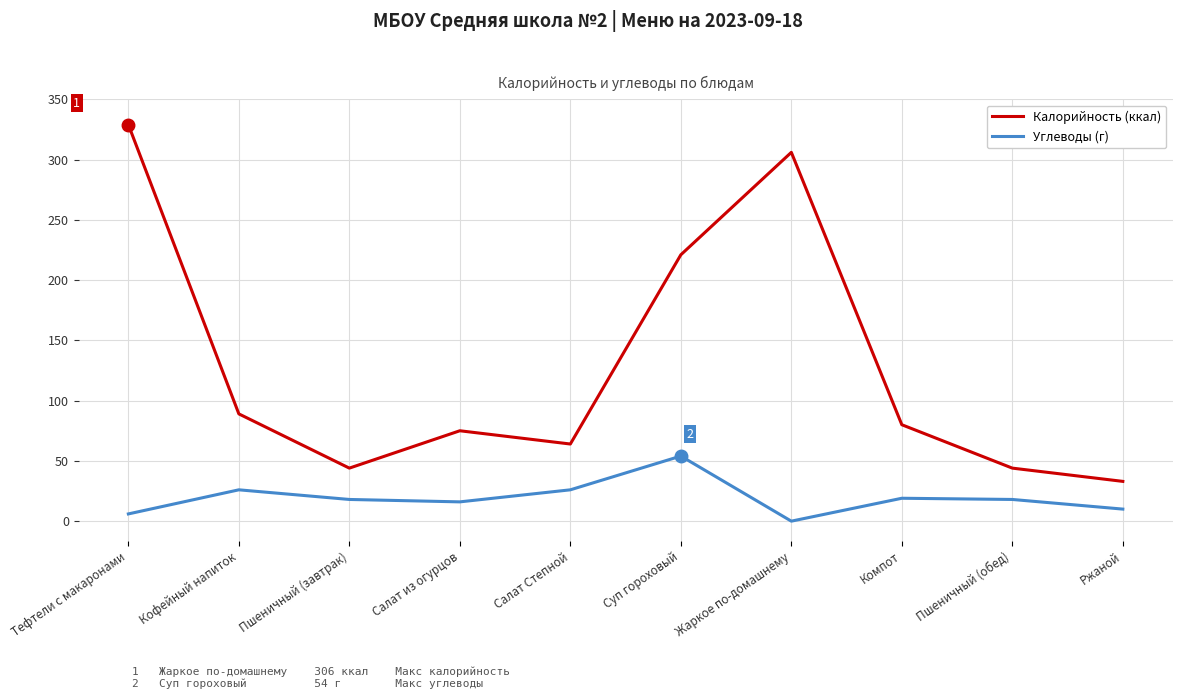

Which series has the largest range (max minus min)?

Калорийность (ккал)